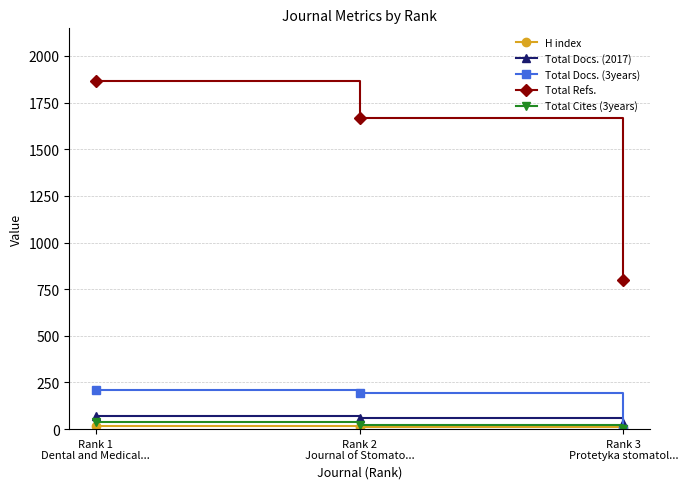

Which series has the widest spread of values?

Total Refs.